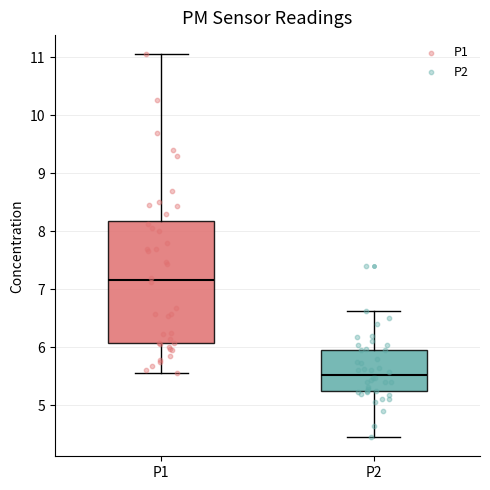

Reading left to right, read every box against the y-axis: the position of its median line, the range the box covers, and the ends of its whiskers. The values are not printed on the chart, so give them approximately, as read against the axis.

P1: median 7.2, box 6.1 to 8.2, whiskers 5.6 to 11.1
P2: median 5.5, box 5.2 to 6.0, whiskers 4.5 to 6.6